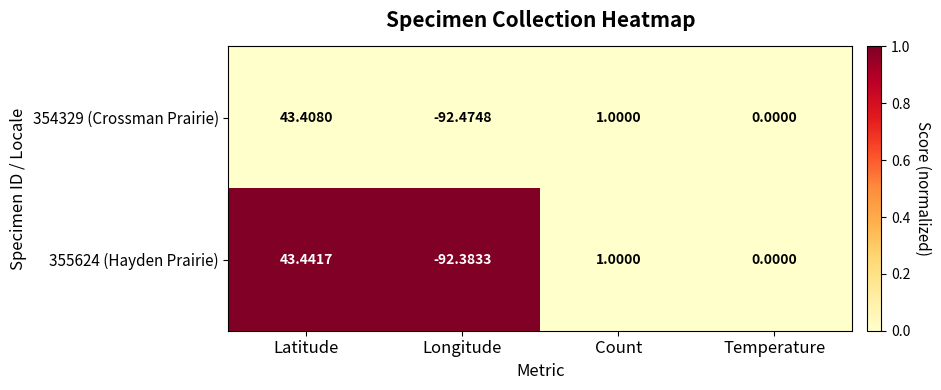

At which label is 354329 (Crossman Prairie) closest to -24?

Temperature